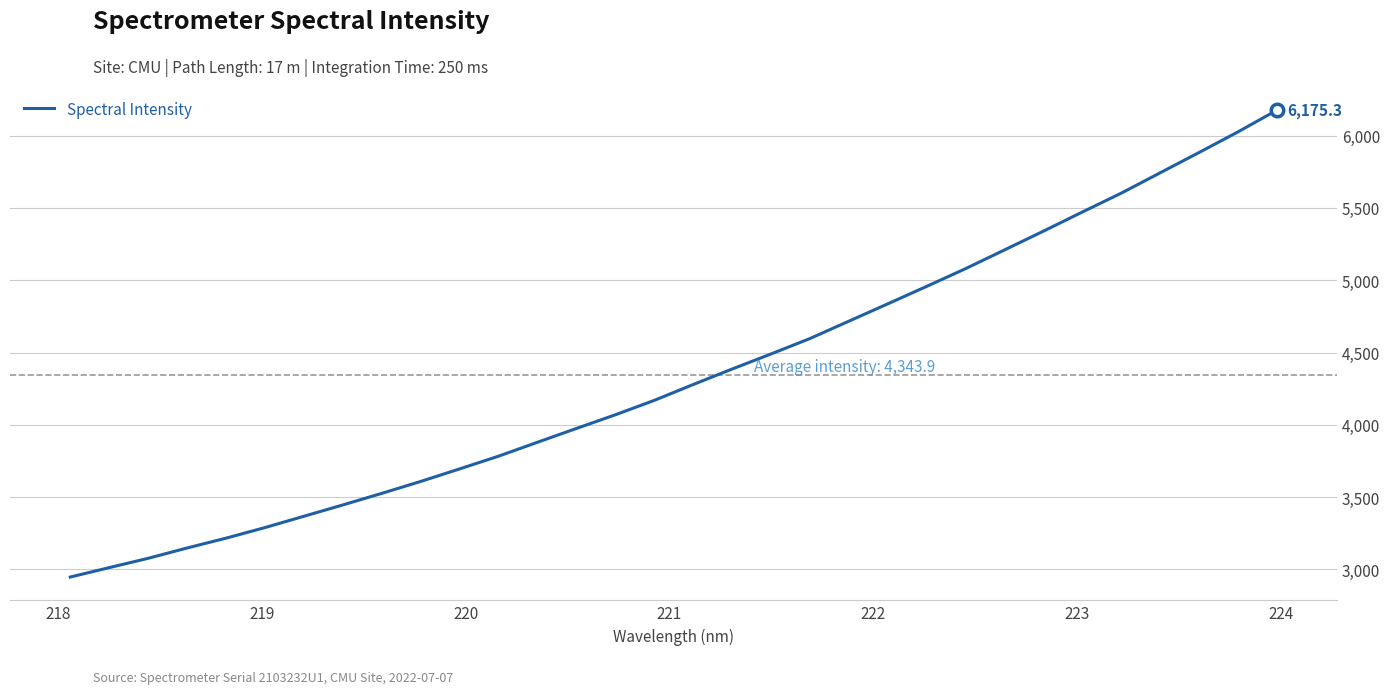

Does the chart have visible grid lines?

Yes